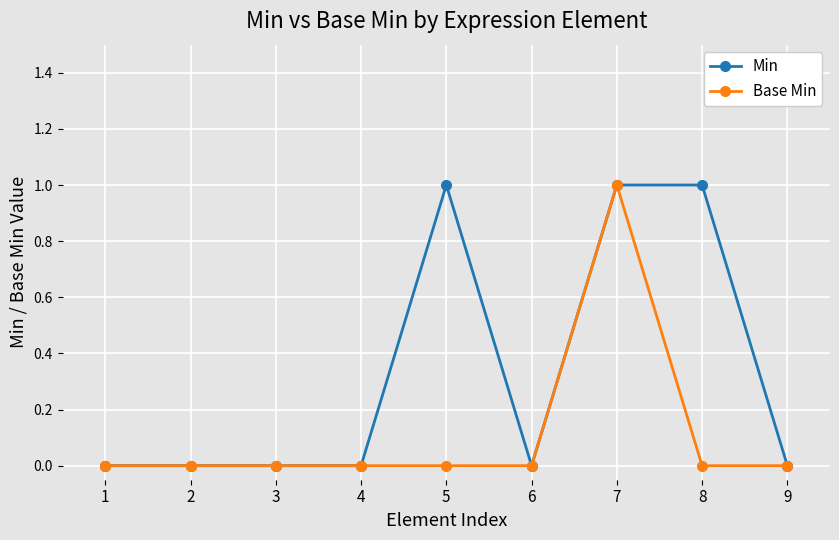

The value of Base Min at 2 is 0. True or false?

True